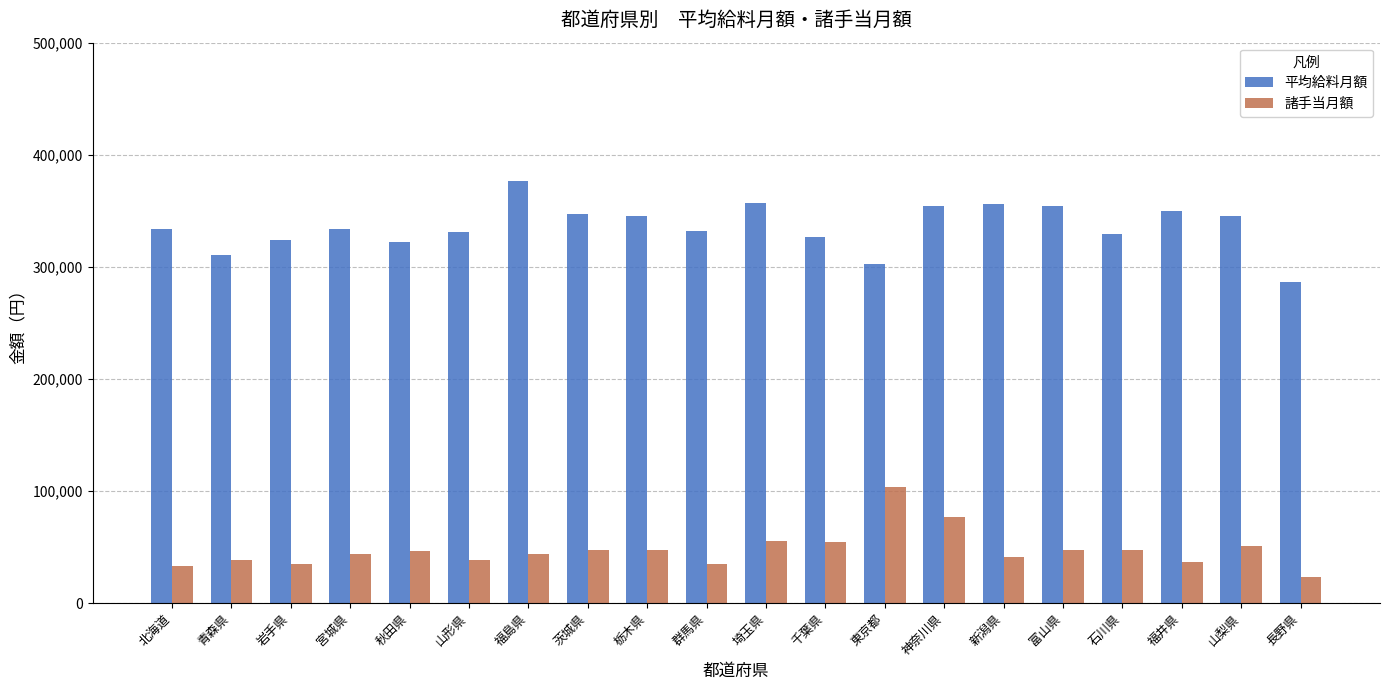

What is the lowest value of the 平均給料月額 series?

286738